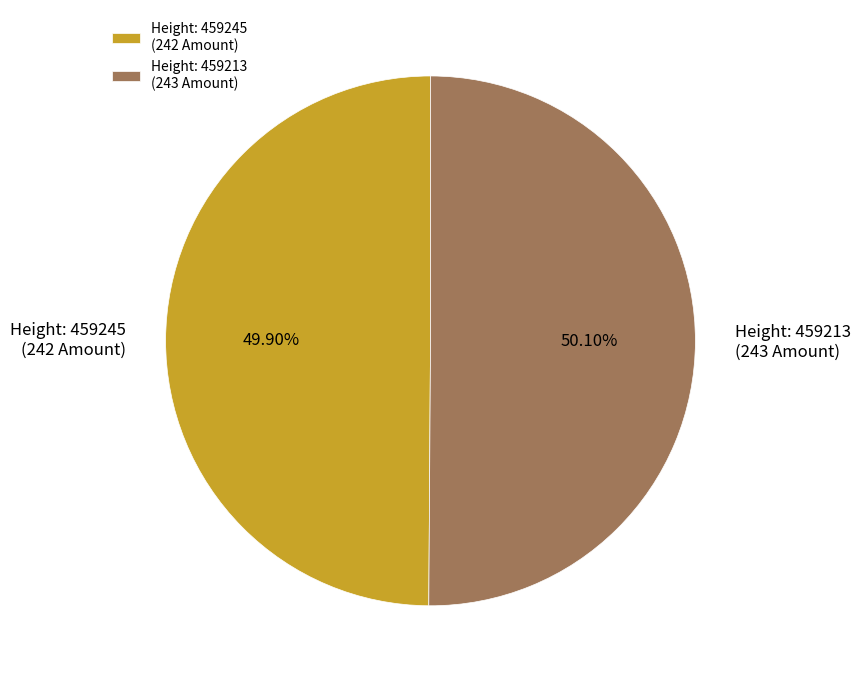

Approximately how many times larger is the value at Height: 459245 (242 Amount) compared to Height: 459213 (243 Amount)?

1.0